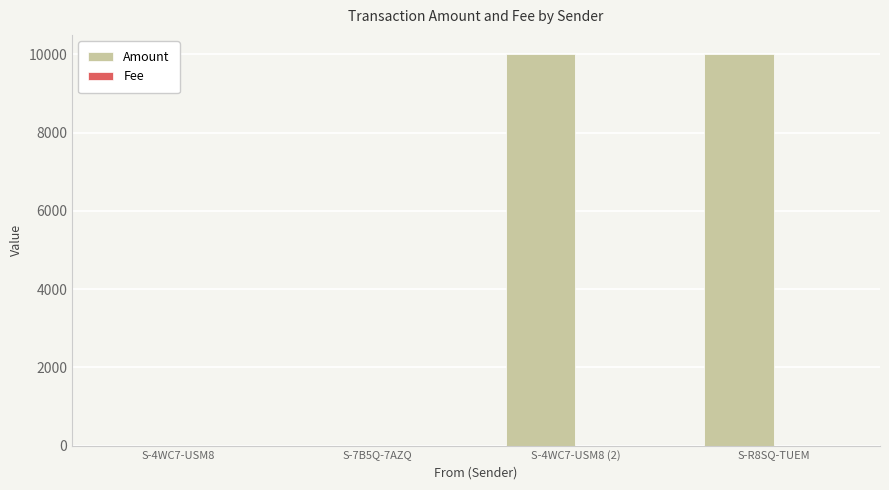

Are the bars horizontal?

No